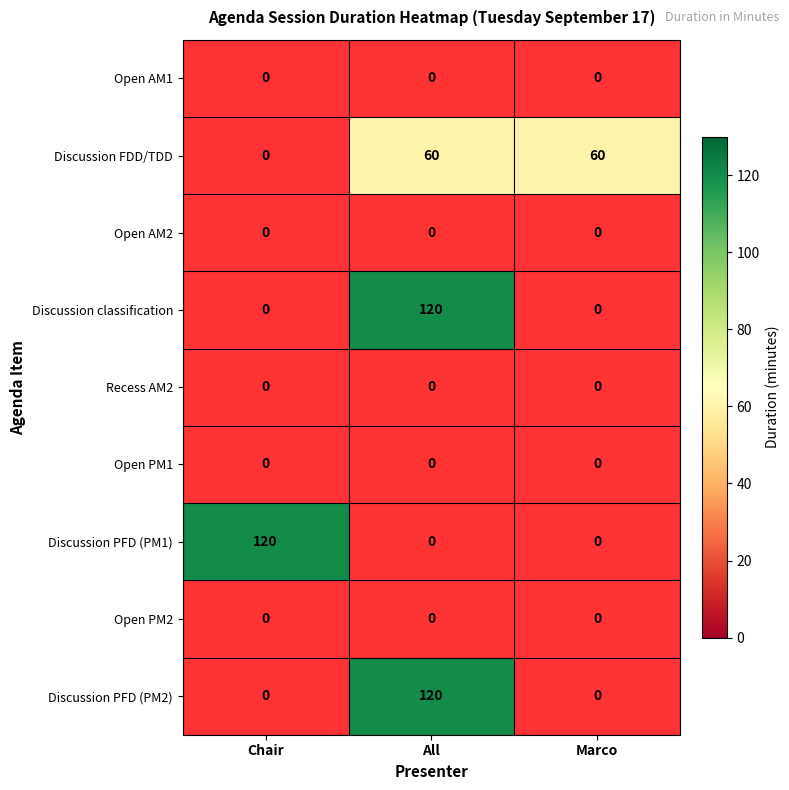

Which category has the highest value across all series?

All